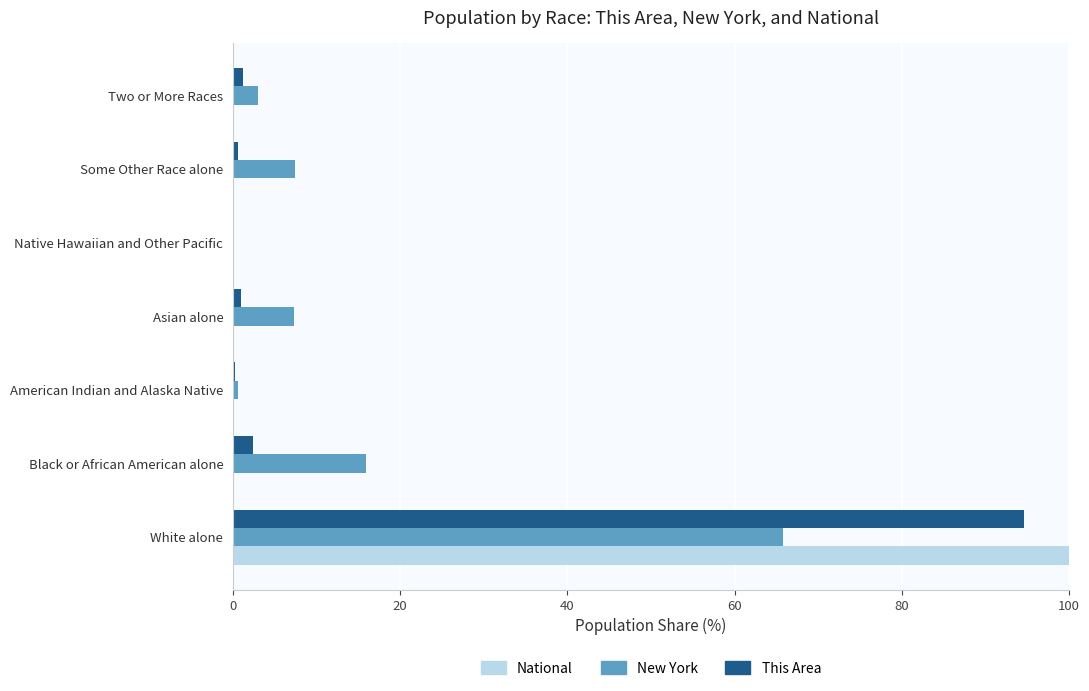

What is the sum of all New York values?

100.0